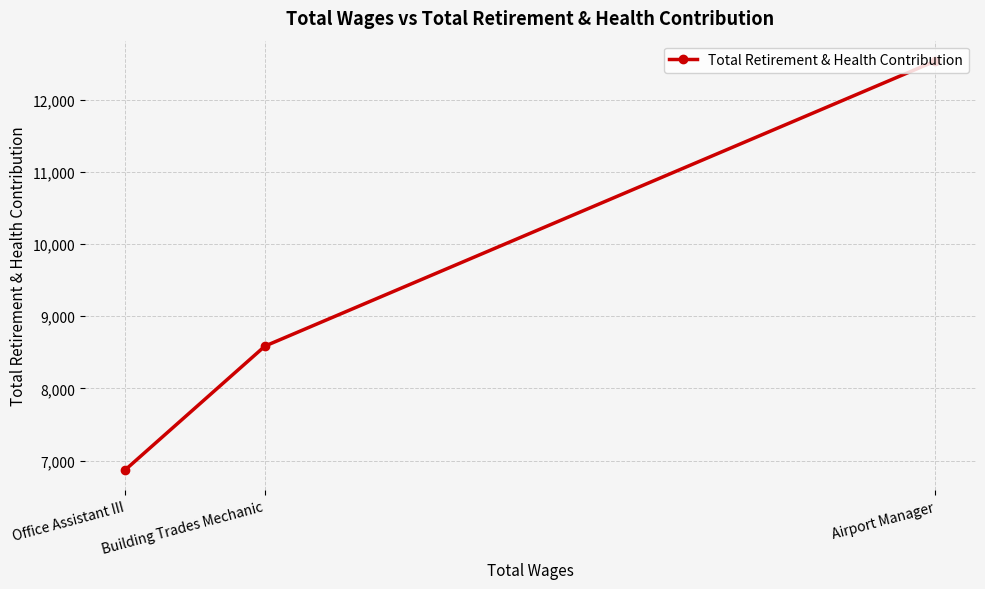

What is the difference between the maximum and second lowest values?

3947